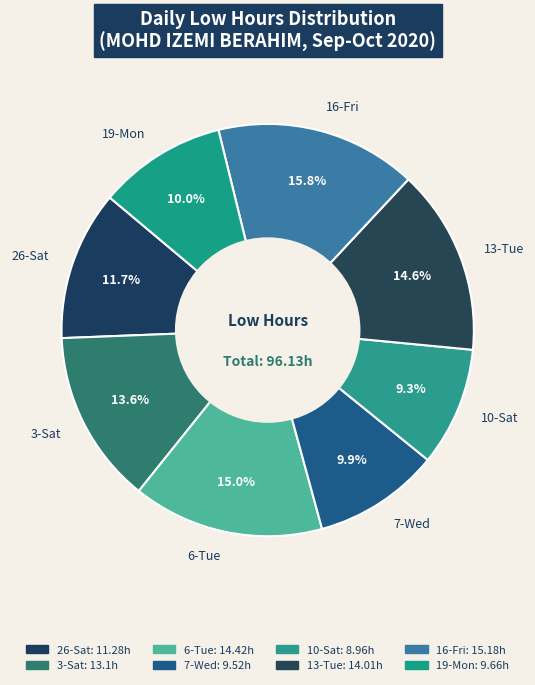

Which slice is the largest?

16-Fri